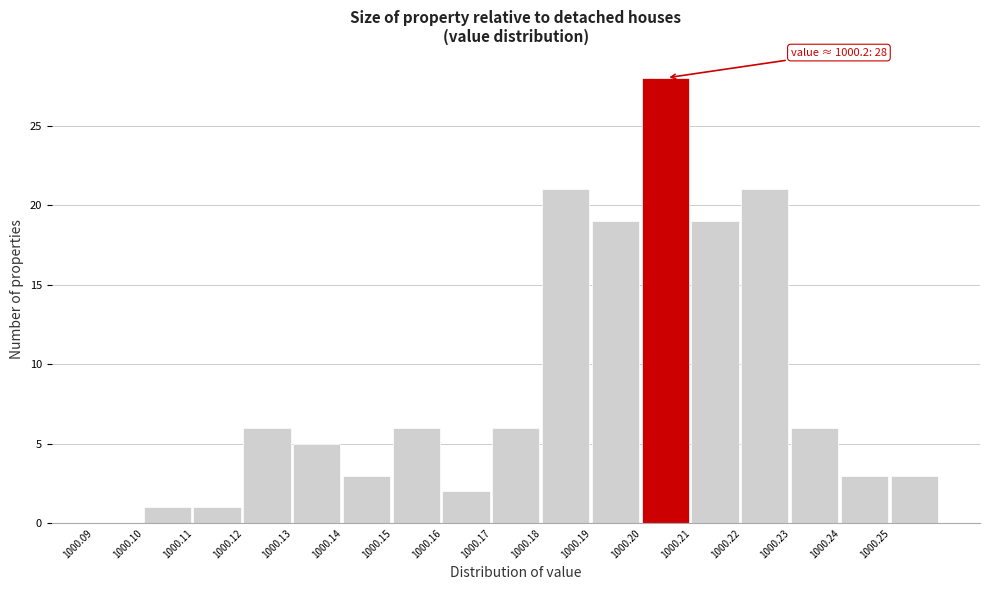

Over which range of the x-axis is the bar tallest?

1000.20 to 1000.21